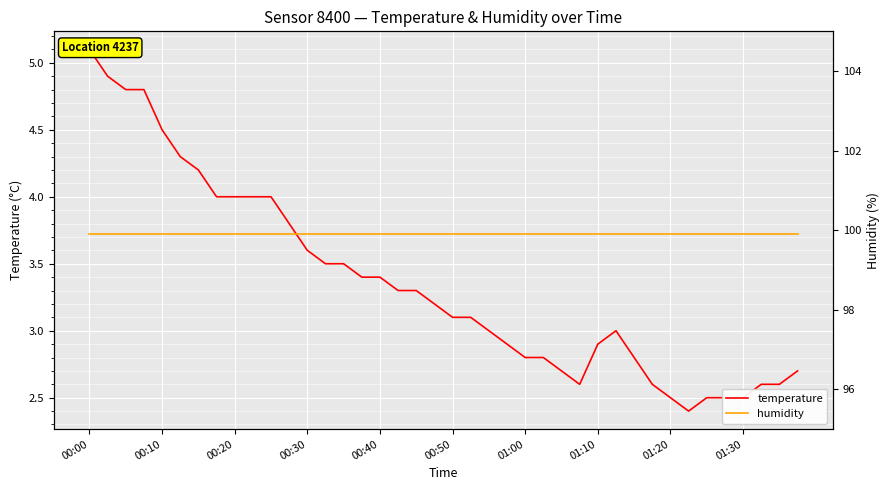

What is the approximate value of humidity at 00:10?

99.9